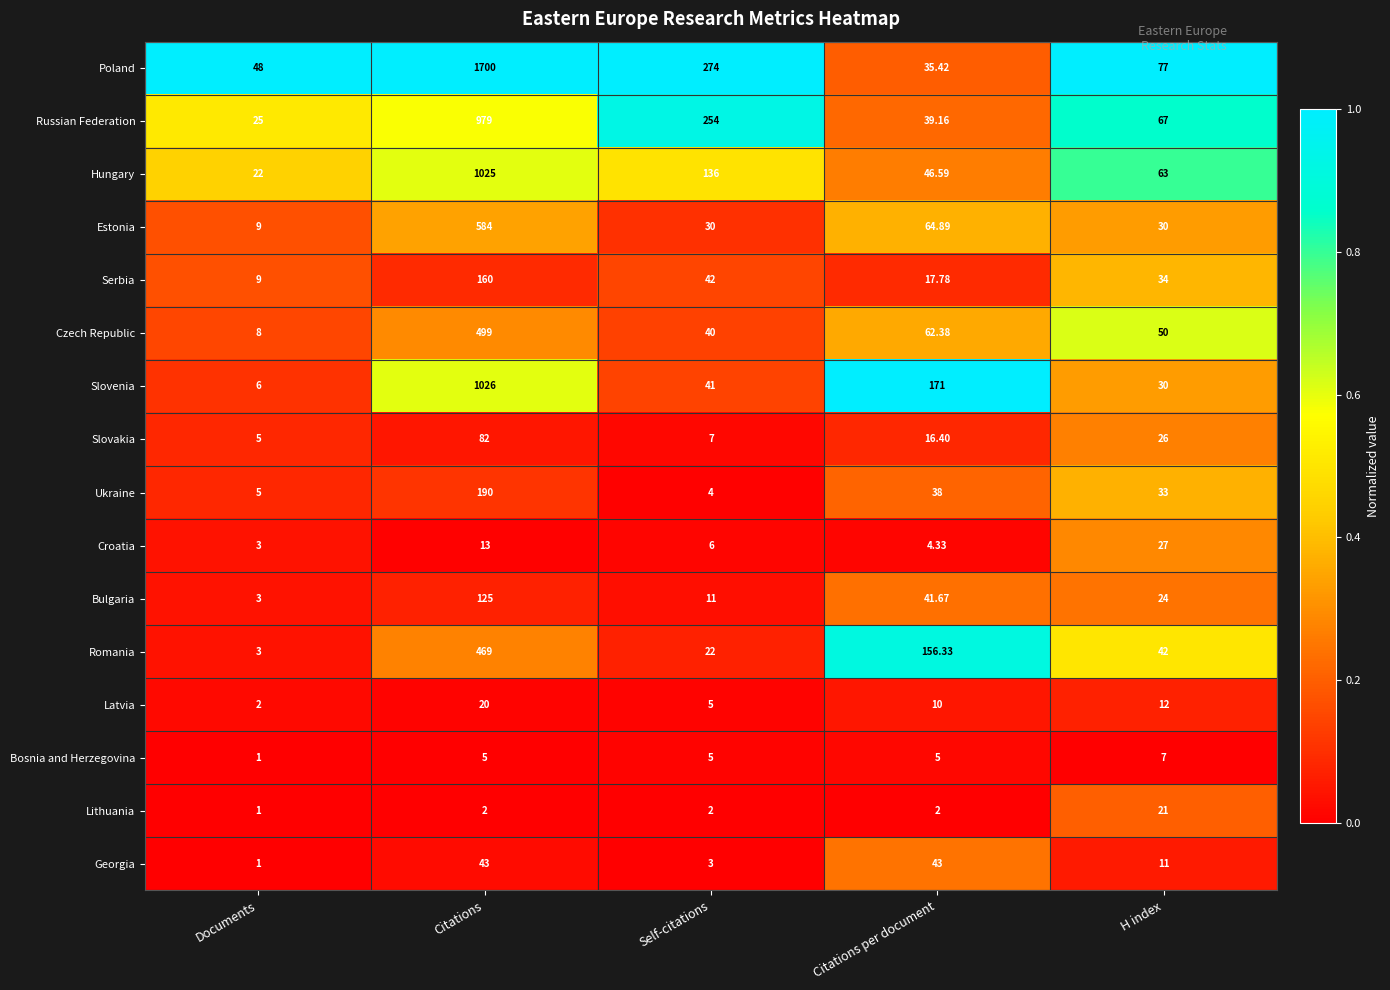

Rank the categories by Latvia value from lowest to highest.

Documents, Self-citations, Citations per document, H index, Citations